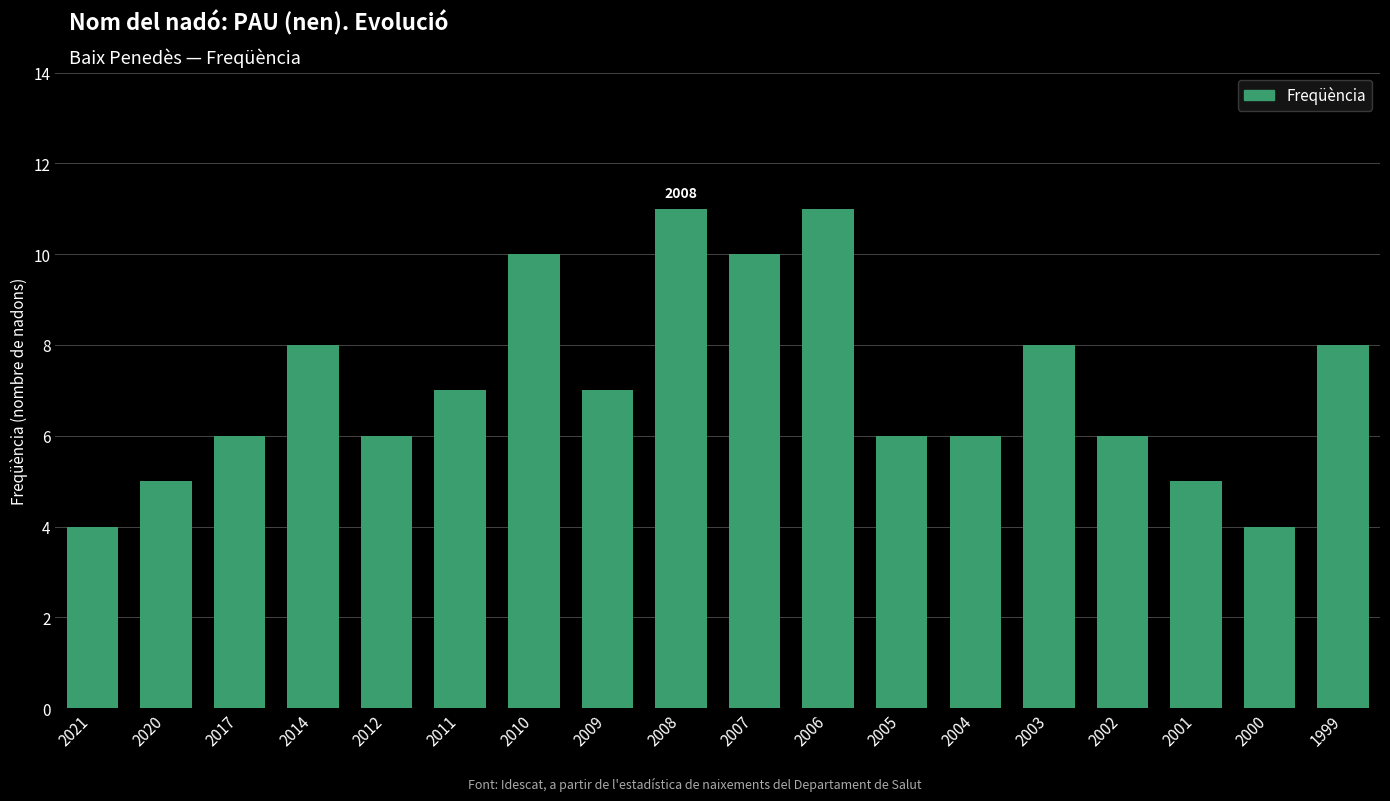

How many bars are there in total?

18